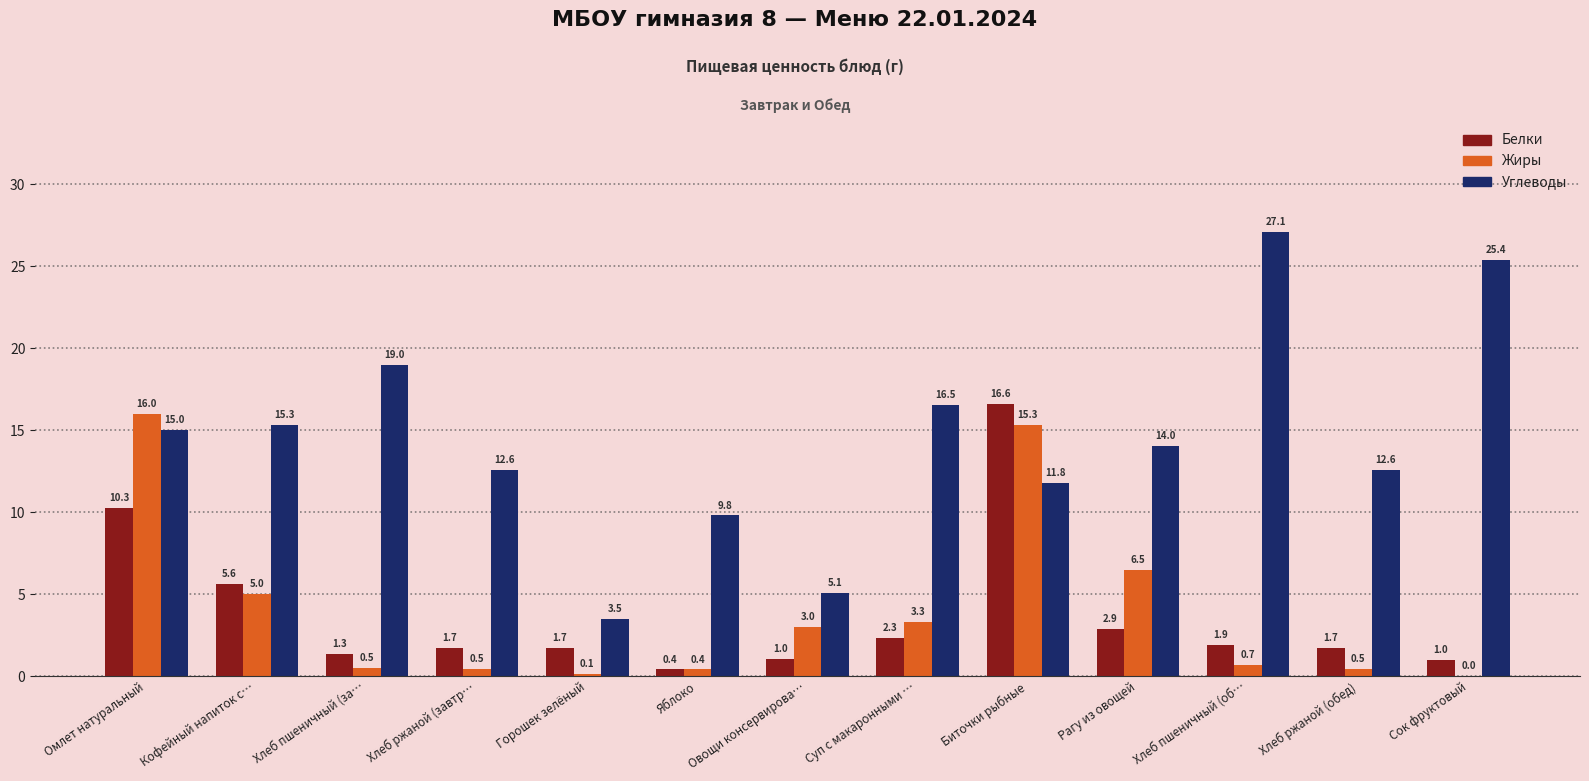

What is the total value across all series at Овощи консервирова…?

9.1